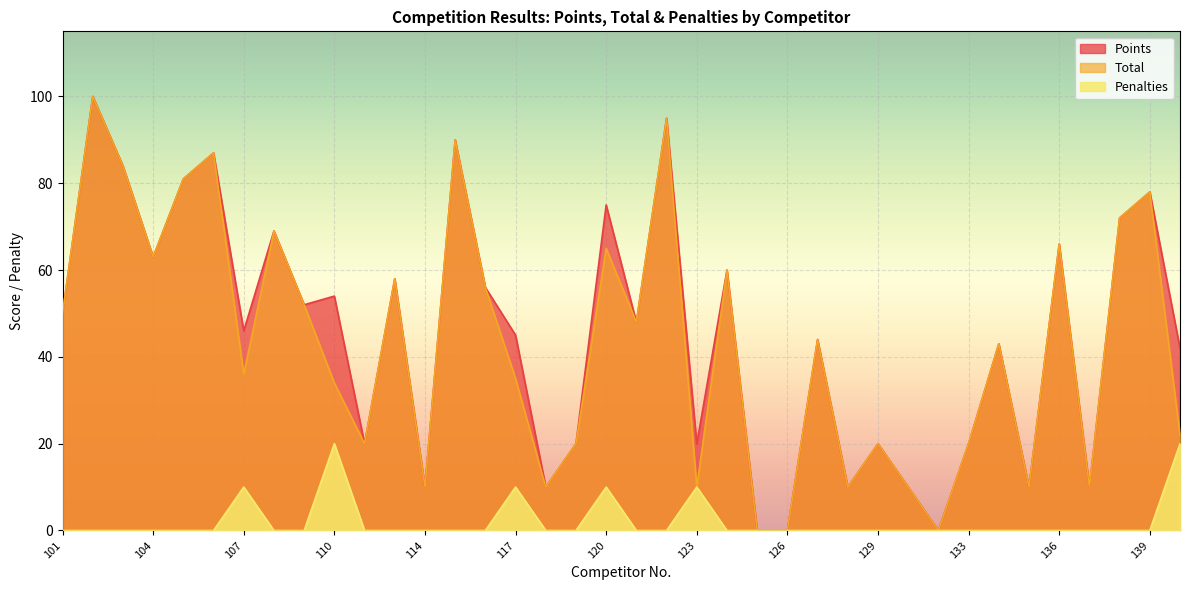

What value does the Points series have at 112?

58